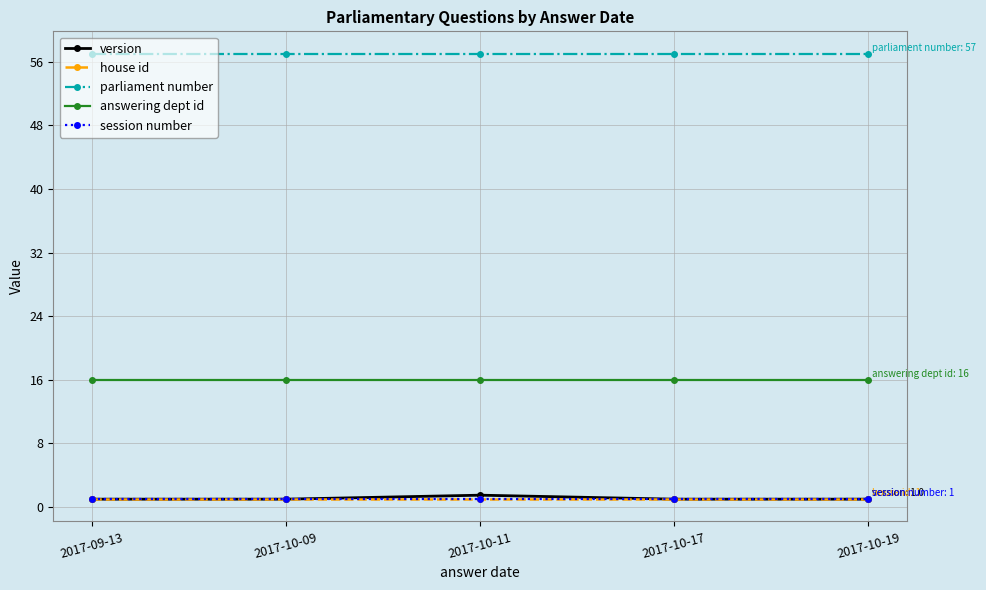

Where is the first local maximum for version?

2017-10-11